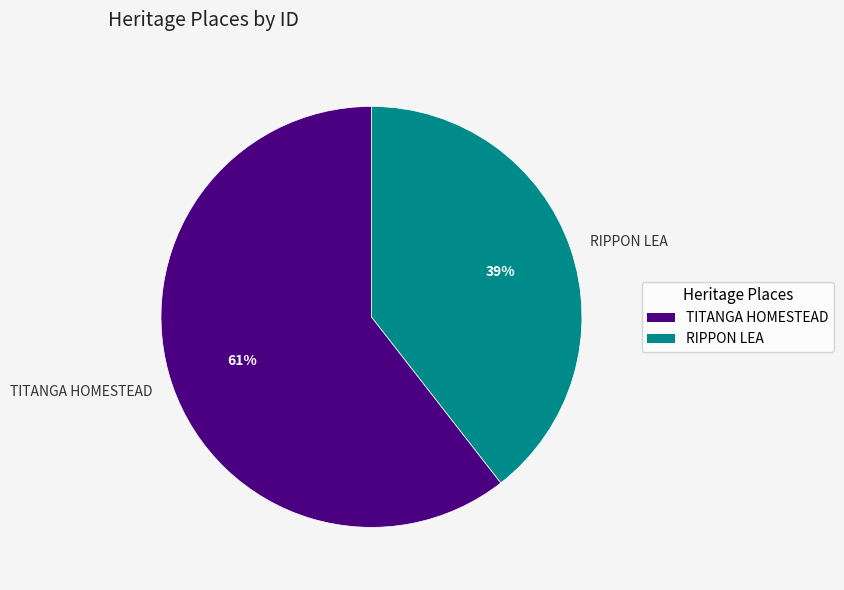

What is the majority slice?

TITANGA HOMESTEAD